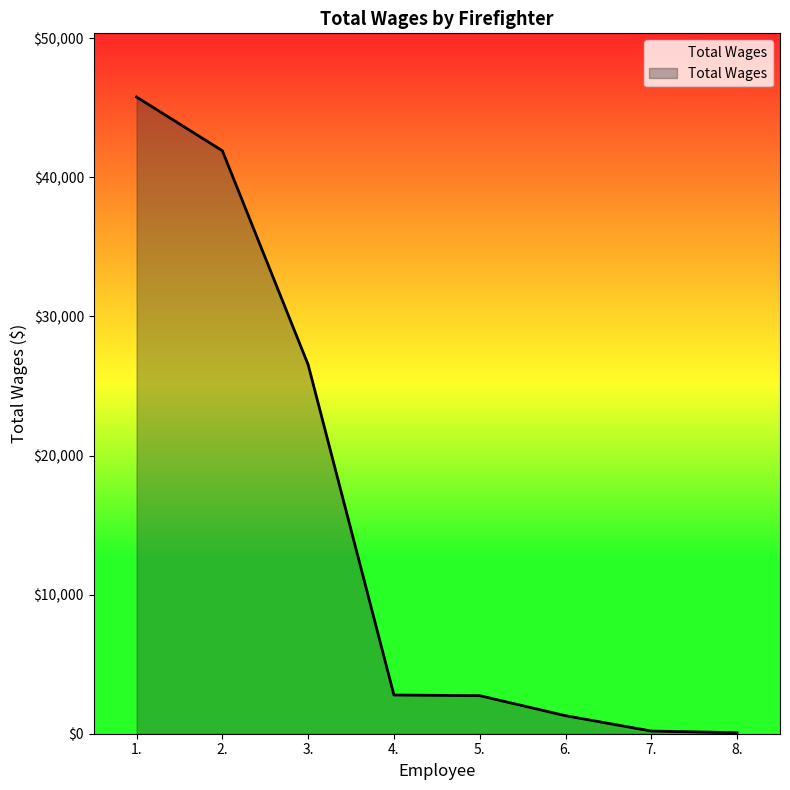

At which label does the data first exceed 2784?

1.